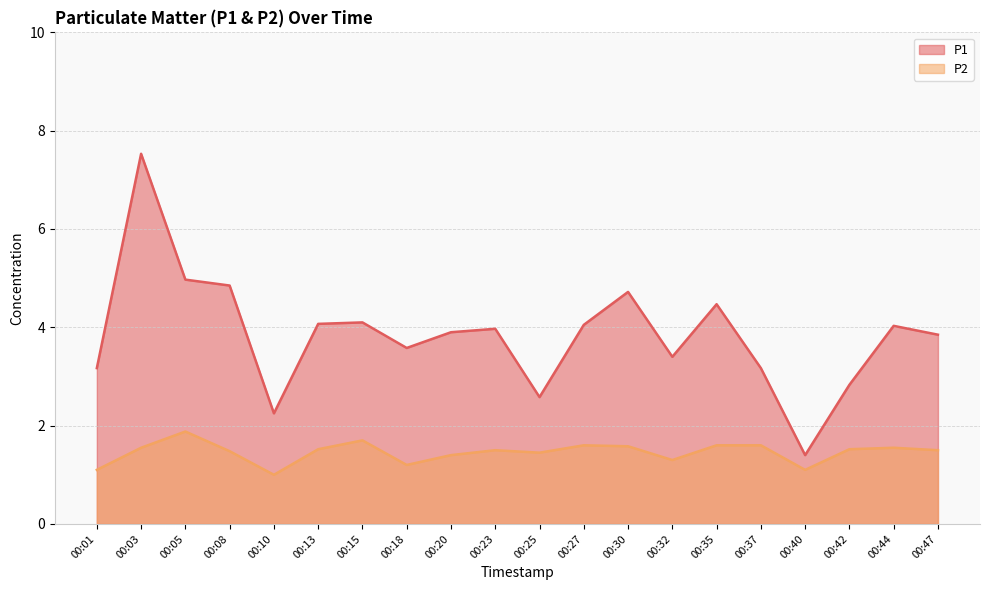

What is the approximate value of P1 at 00:37?

3.2